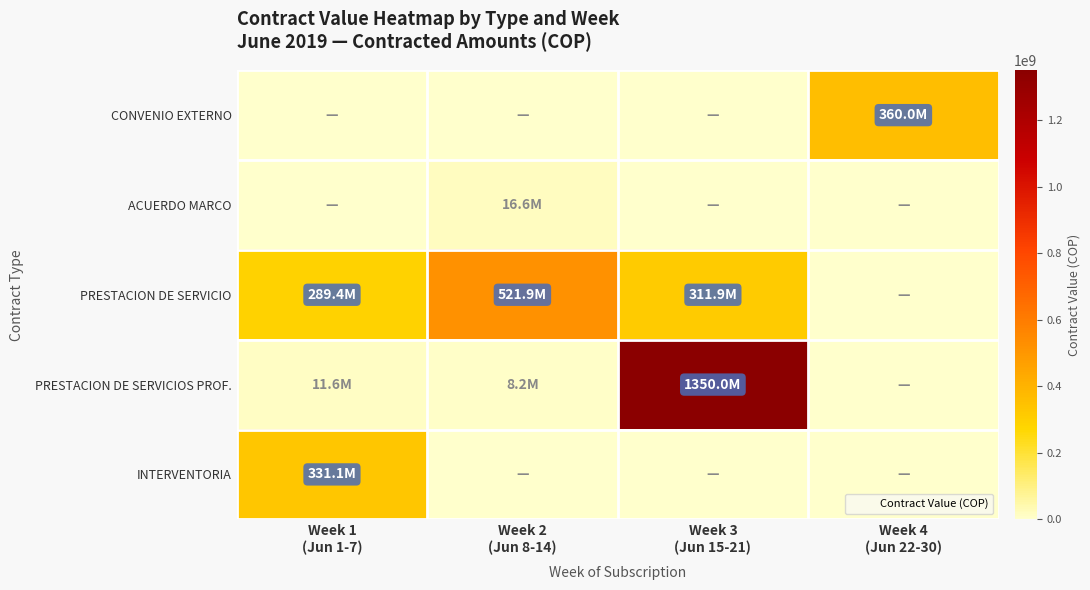

Rank the series by their maximum value, from lowest to highest.

ACUERDO MARCO, INTERVENTORIA, CONVENIO EXTERNO, PRESTACION DE SERVICIO, PRESTACION DE SERVICIOS PROF.